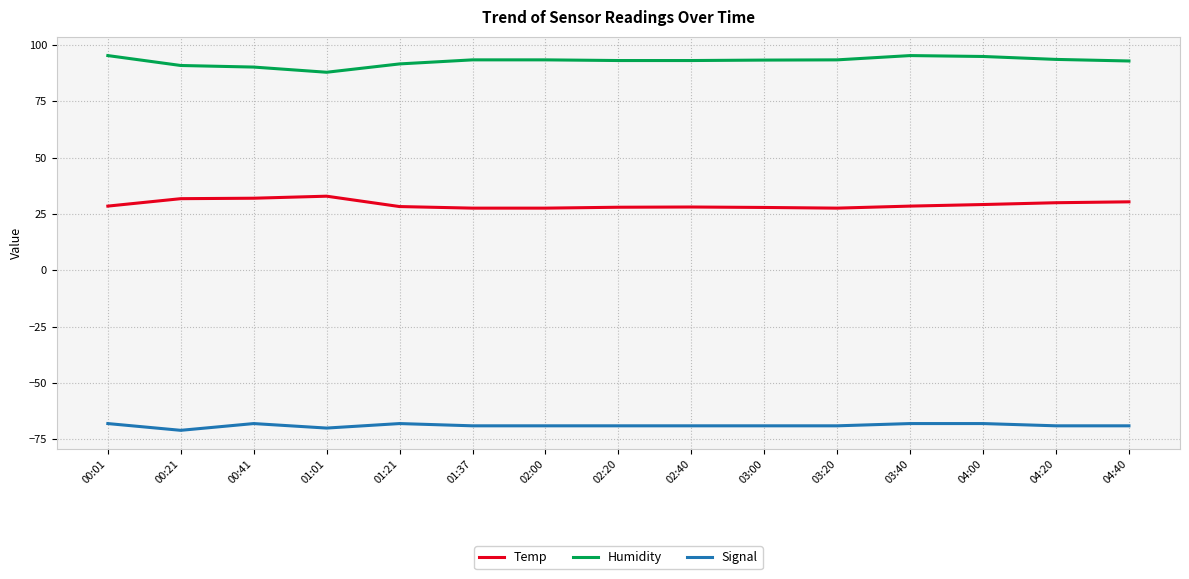

True or false: Humidity and Signal intersect in this chart.

False